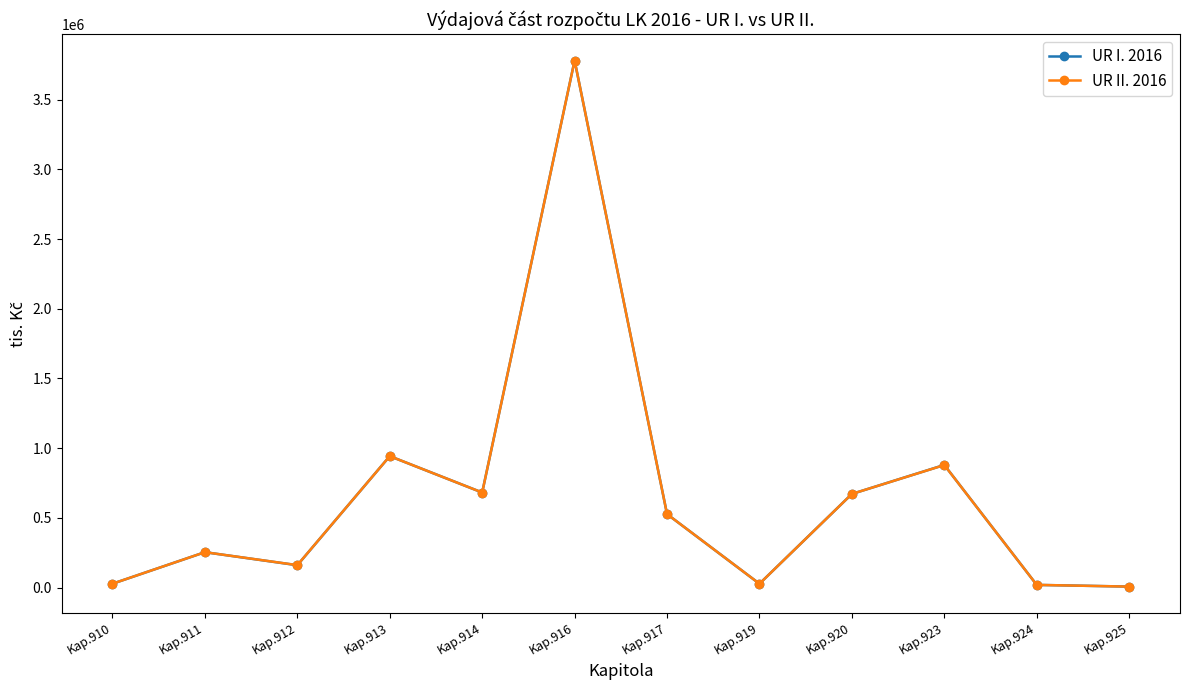

How many distinct data groups are displayed?

2